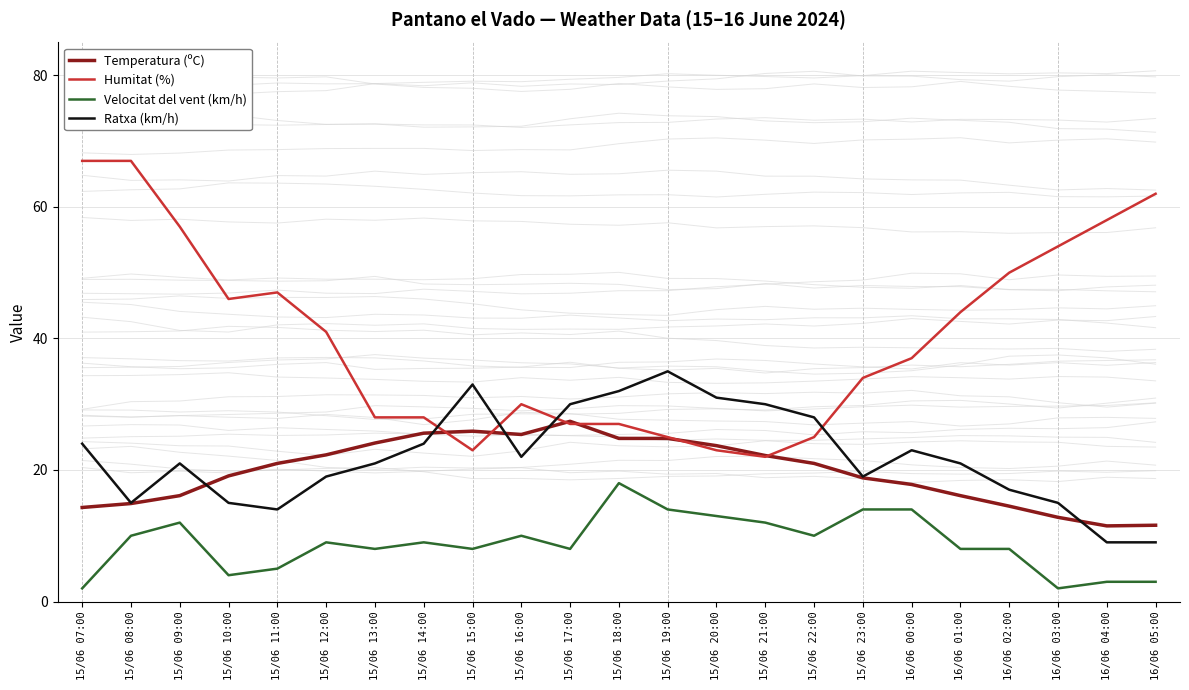

How many lines are shown in the chart?

4